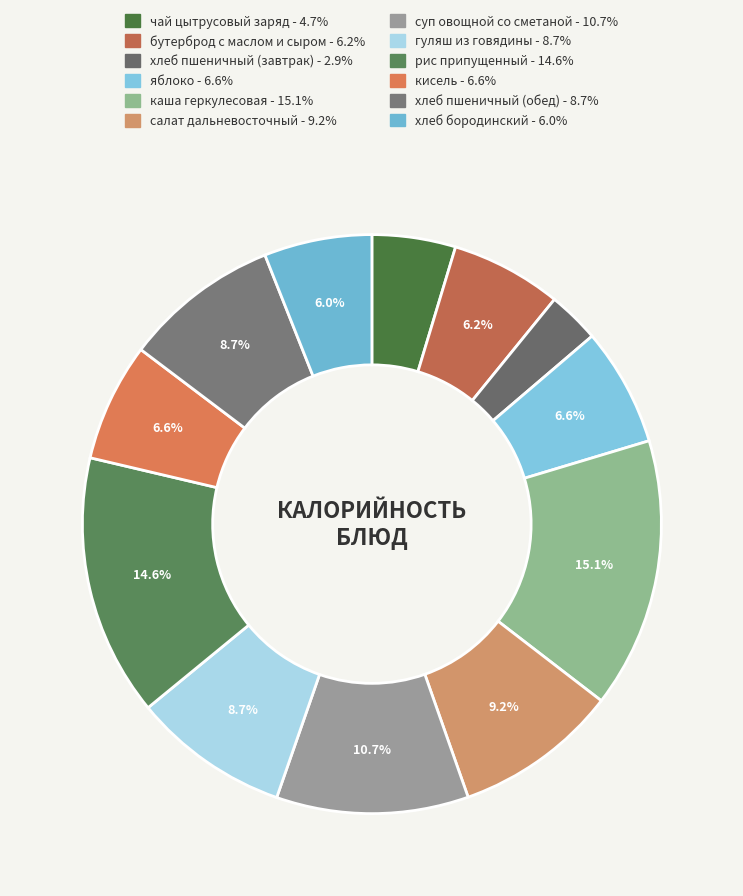

To the nearest percent, what portion does хлеб пшеничный (обед) represent?

9%